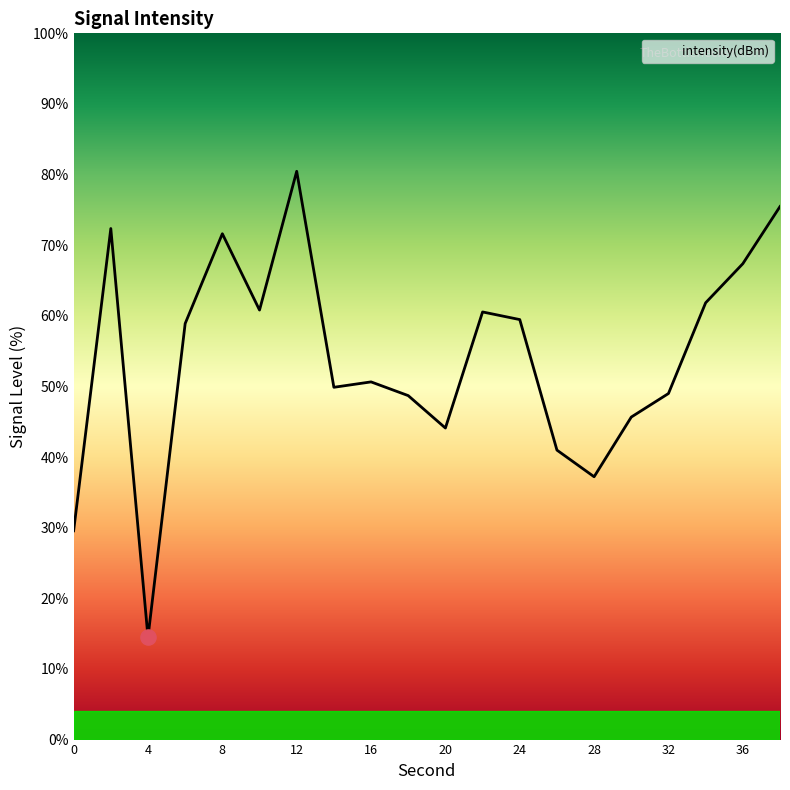

What is the difference between the maximum and minimum values?

66.0